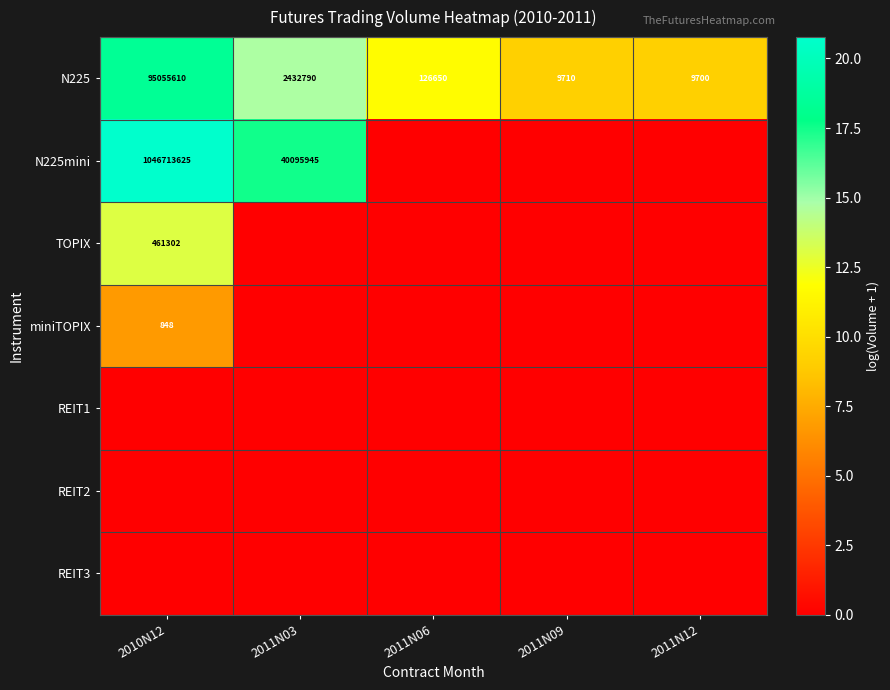

Which category has the highest value in the N225 series?

2010N12